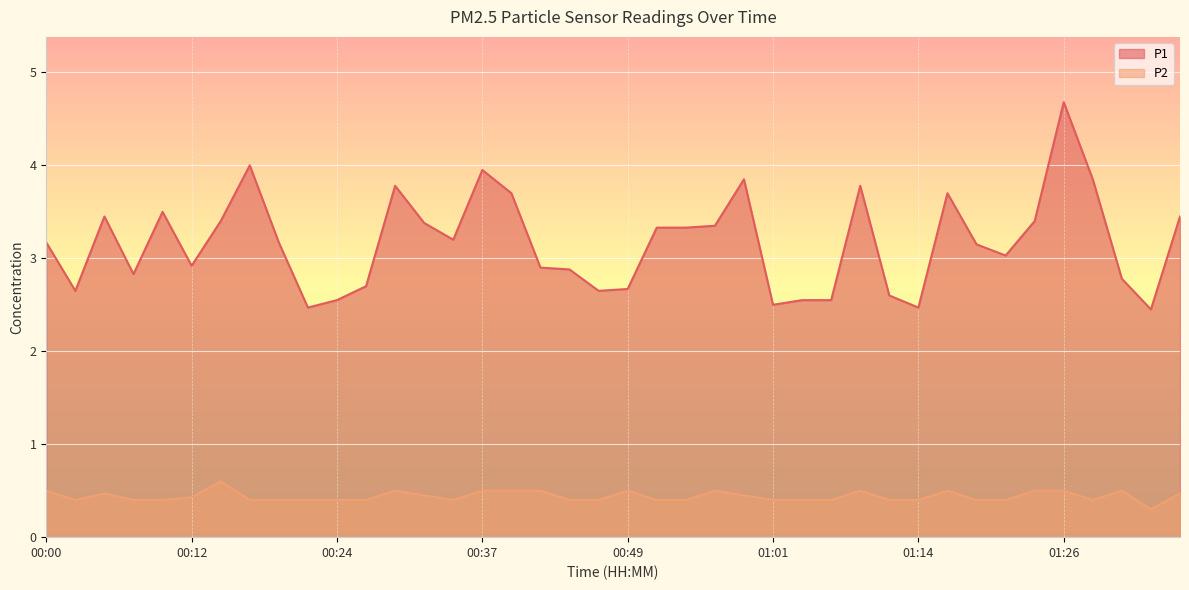

What is the sum of the P2 values at 01:03 and 01:14?

0.8